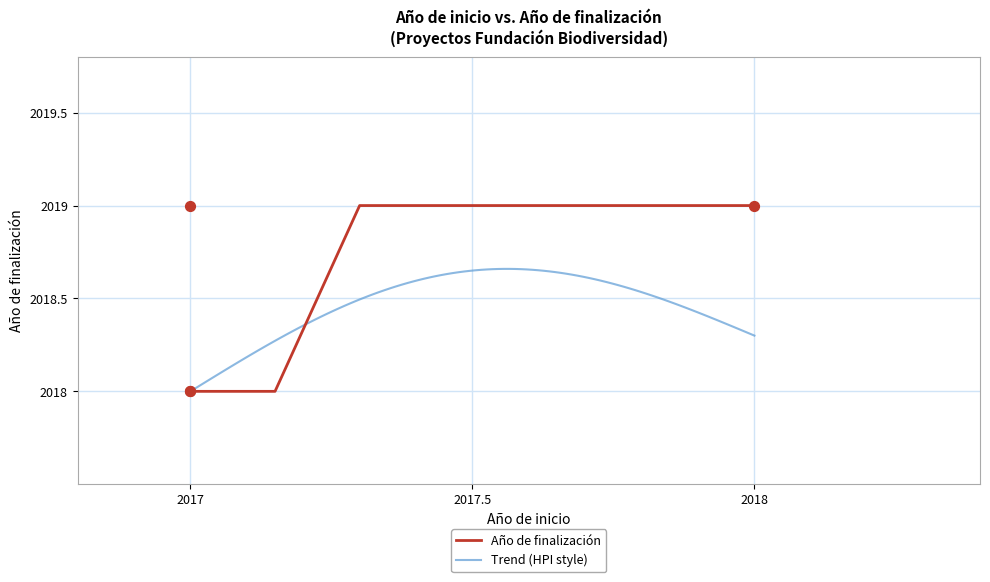

Approximately how many times larger is the value at 2017 compared to 2017?

1.0